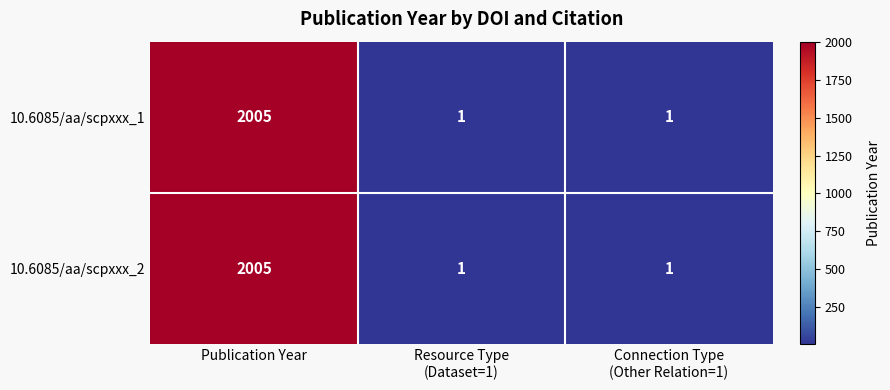

What is the sum of all 10.6085/aa/scpxxx_1 values?

2007